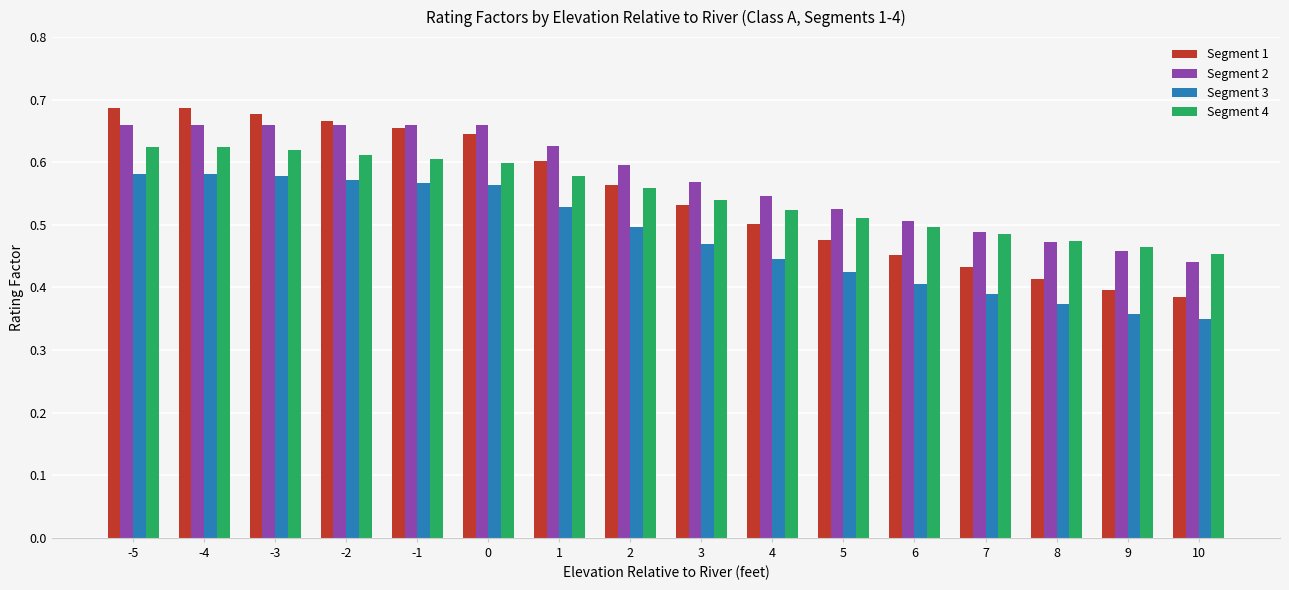

How many Segment 1 values are between 0 and 1?

16